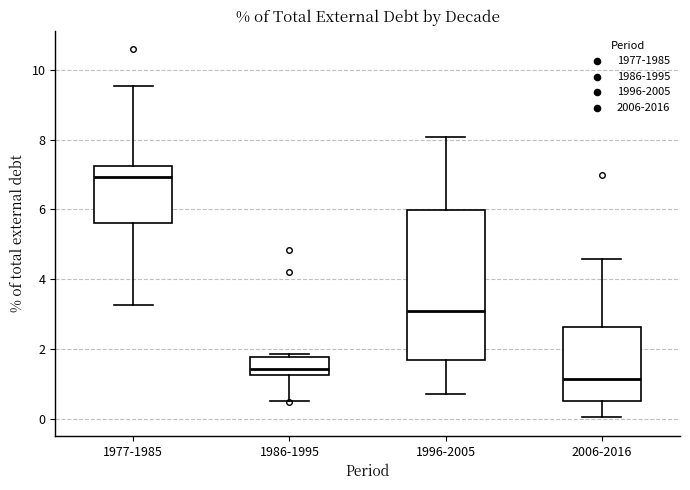

Where is the upper edge of the box for 2006-2016 on the y-axis? The values are not printed on the chart, so give them approximately, as read against the axis.

2.6